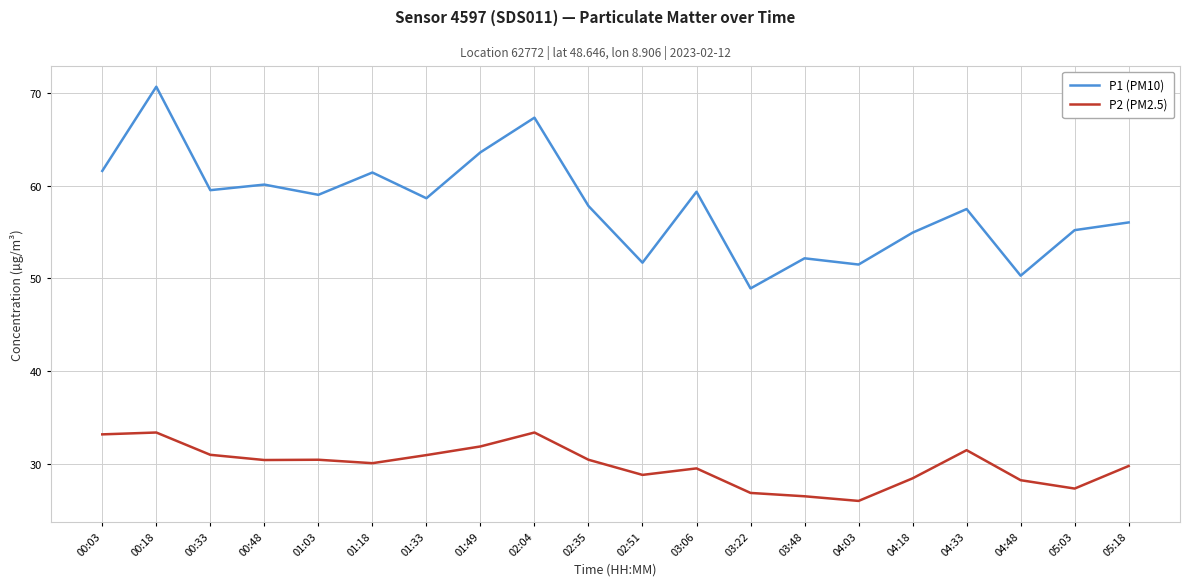

True or false: P1 (PM10) has more than 2 interior local peaks.

True